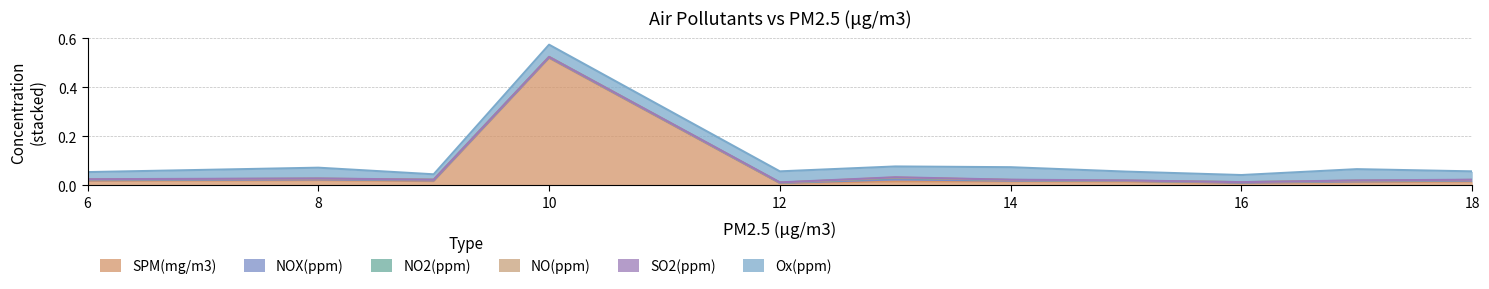

Does the chart display data point markers on the line(s)?

No